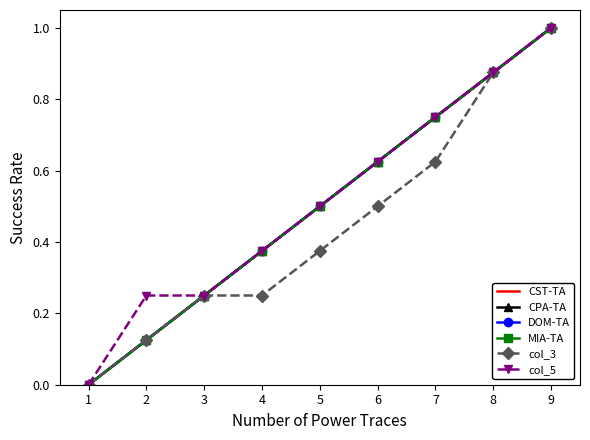

What is the value of the DOM-TA point at the 7th from the left?

0.7